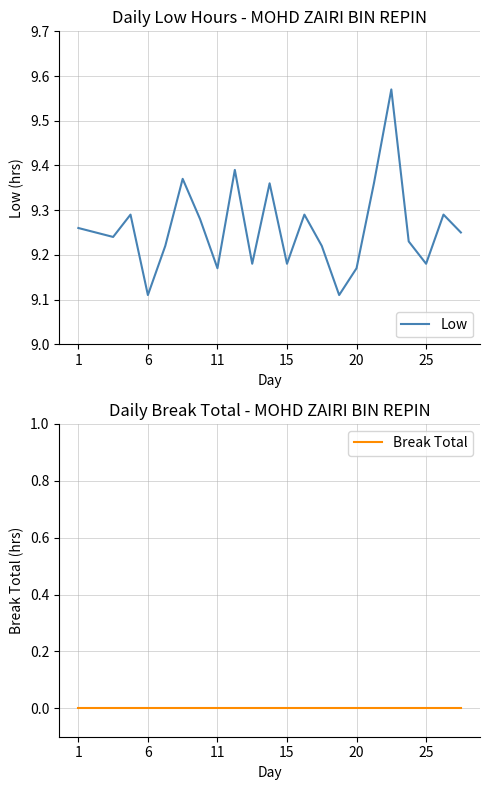

How many lines are shown in the chart?

2